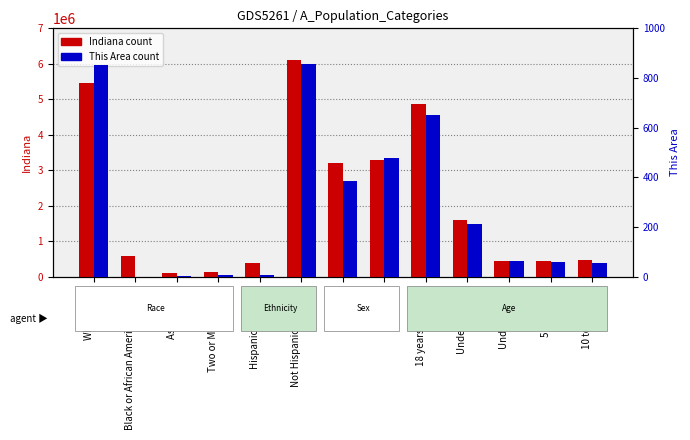

The Indiana count series shows 6094095 at Not Hispanic or Latino. True or false?

True